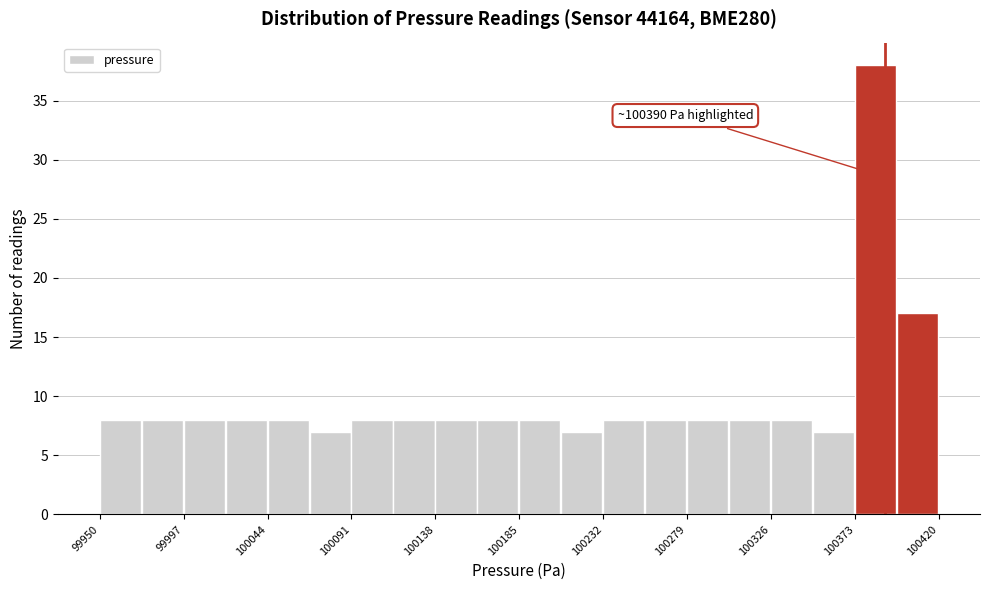

Over which range of the x-axis is the bar tallest?

100373.0 to 100396.5